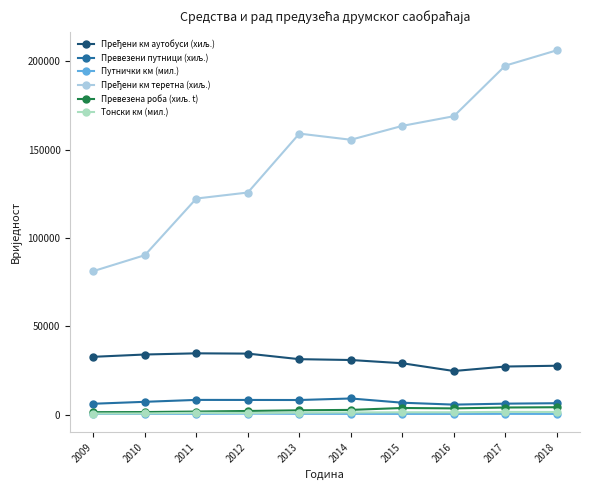

What is the difference between the maximum and second lowest values in the Пређени км теретна (хиљ.) series?

115998